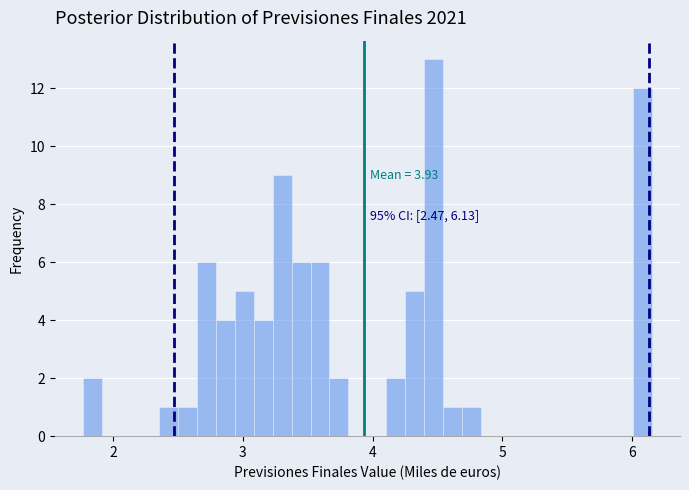

Read against the x-axis, roughly where is the centre of the tallest bar?

4.5